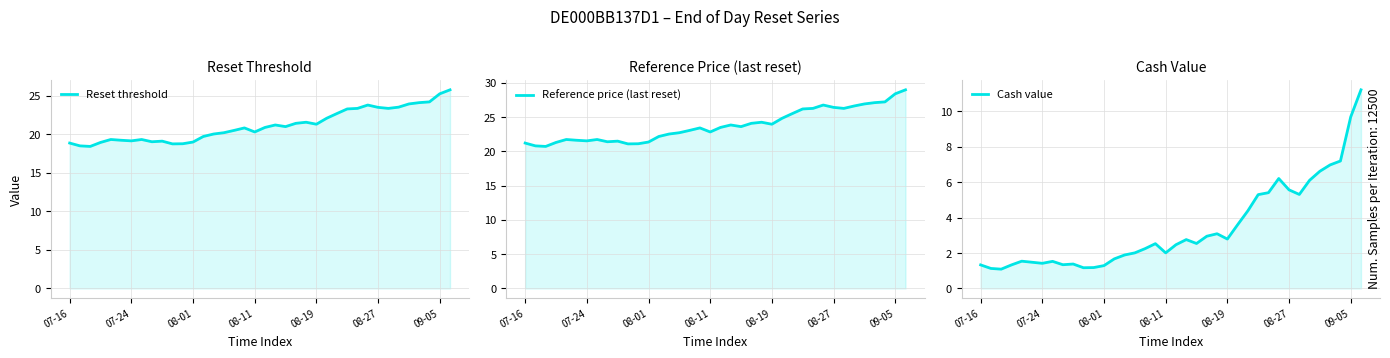

Reading left to right, extract all data points from this chart.

Reset threshold: 18.9	18.5	18.4	19.0	19.3	19.3	19.2	19.3	19.1	19.1	18.8	18.8	19.0	19.7	20.1	20.2	20.5	20.9	20.3	20.9	21.2	21.0	21.4	21.6	21.3	22.1	22.7	23.3	23.4	23.8	23.5	23.4	23.6	24.0	24.1	24.2	25.3	25.8
Reference price (last reset): 21.2	20.8	20.7	21.3	21.7	21.6	21.5	21.7	21.4	21.5	21.1	21.1	21.4	22.2	22.5	22.7	23.1	23.4	22.8	23.5	23.9	23.6	24.1	24.3	24.0	24.8	25.5	26.2	26.3	26.8	26.4	26.3	26.6	26.9	27.1	27.2	28.4	29.0
Cash value: 1.3	1.1	1.1	1.3	1.5	1.5	1.4	1.5	1.3	1.4	1.2	1.2	1.3	1.7	1.9	2.0	2.2	2.5	2.0	2.5	2.8	2.5	3.0	3.1	2.8	3.6	4.4	5.3	5.4	6.2	5.6	5.3	6.1	6.6	7.0	7.2	9.7	11.2